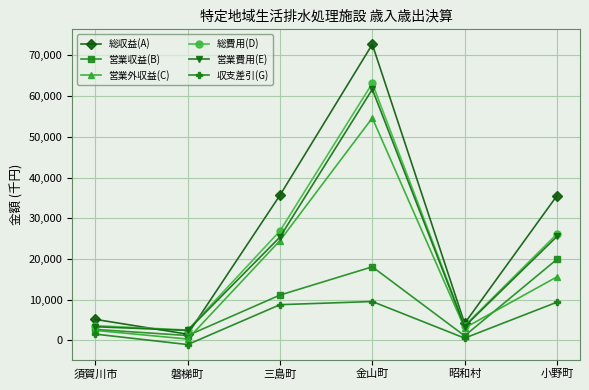

Which series has the widest spread of values?

総収益(A)